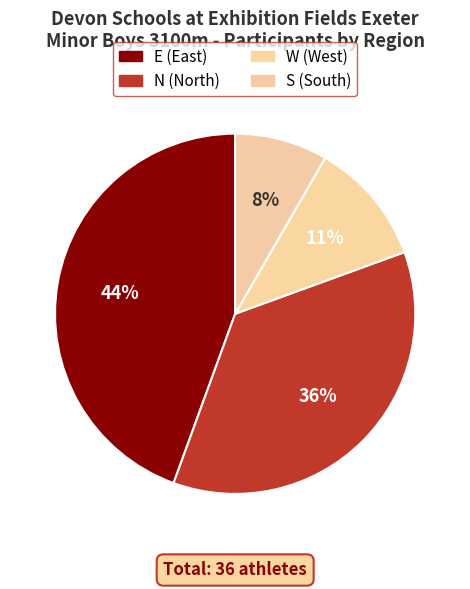

What percentage is the N slice, to the nearest percent?

36%